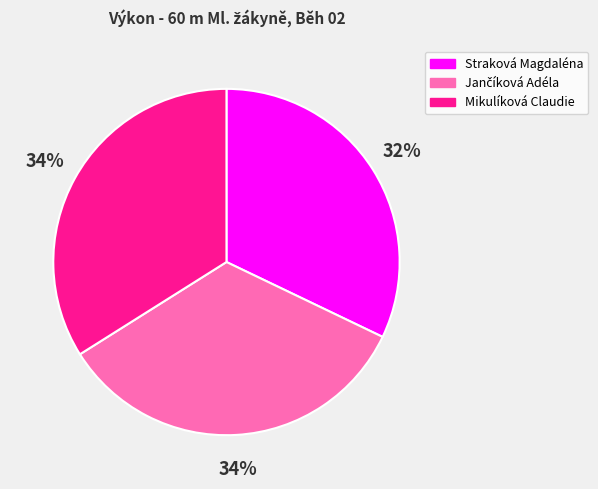

The Straková Magdaléna slice represents 32% of the pie. True or false?

True